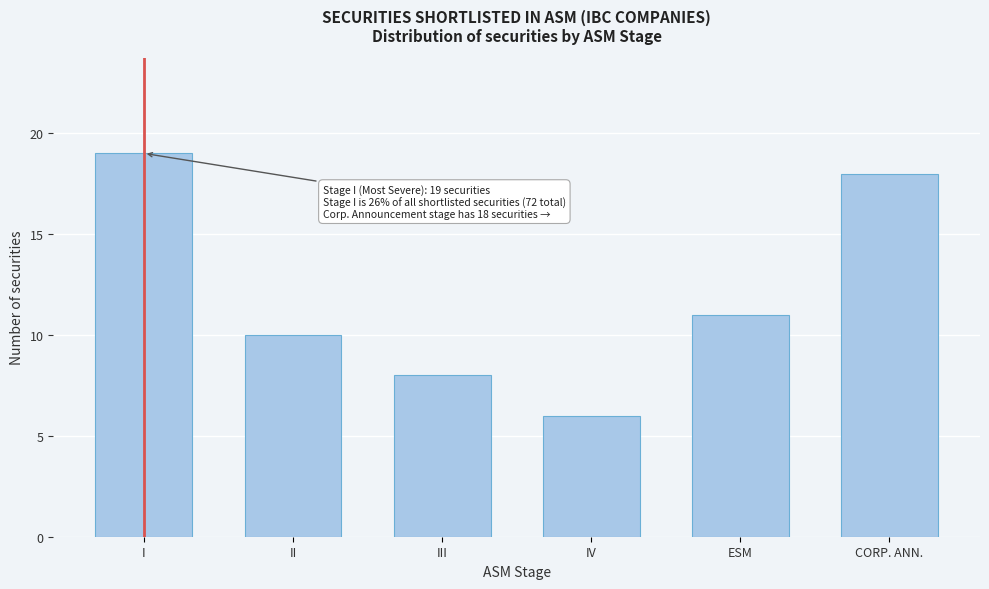

Reading left to right, extract all data points from this chart.

I=19	II=10	III=8	IV=6	ESM=11	CORP. ANN.=18